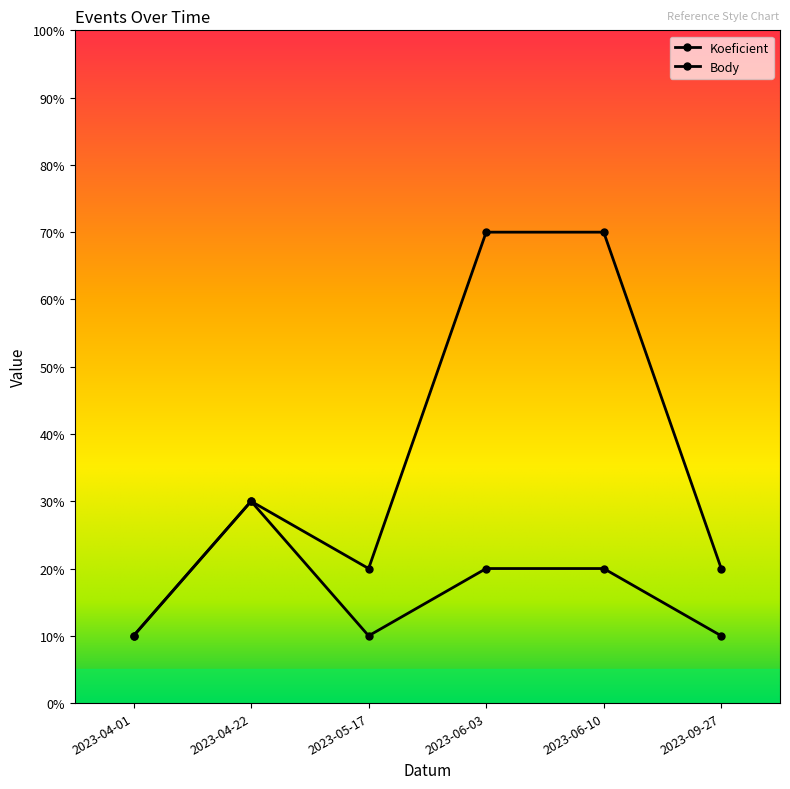

At which category does the chart reach its peak across all series?

2023-06-03